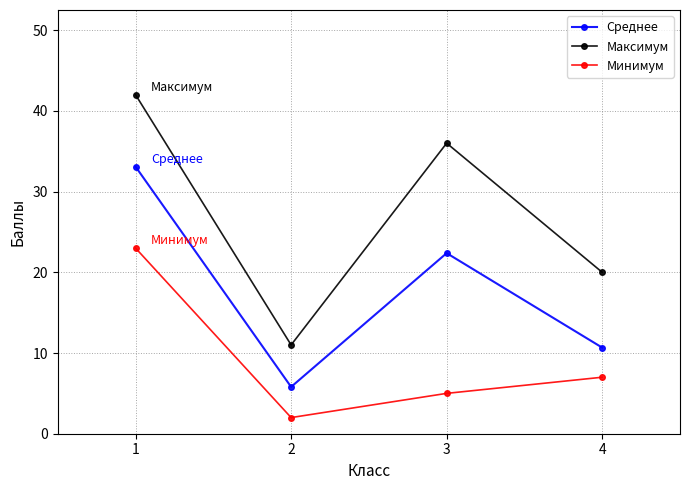

Which series has the largest range (max minus min)?

Максимум